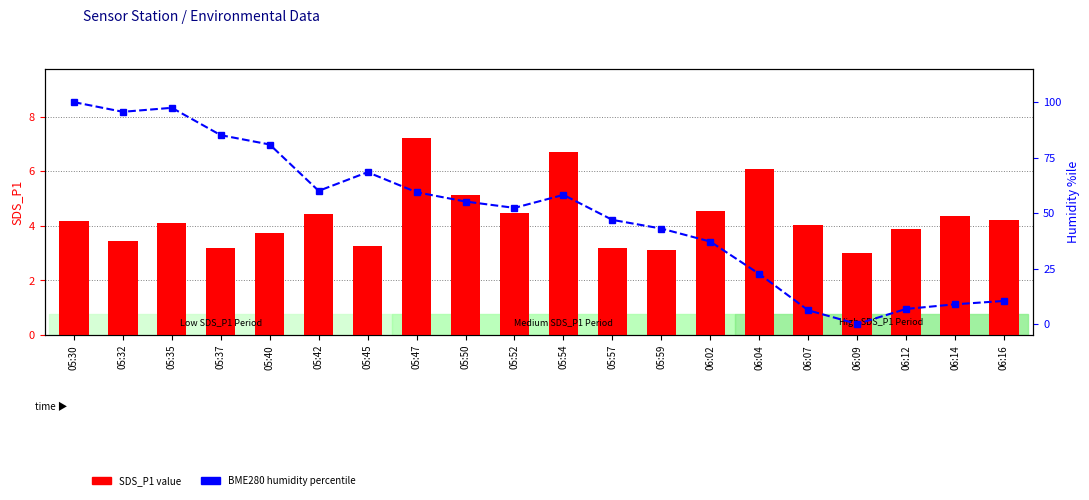

List the series in order of their overall mean, lowest first.

SDS_P1 value, BME280 humidity percentile